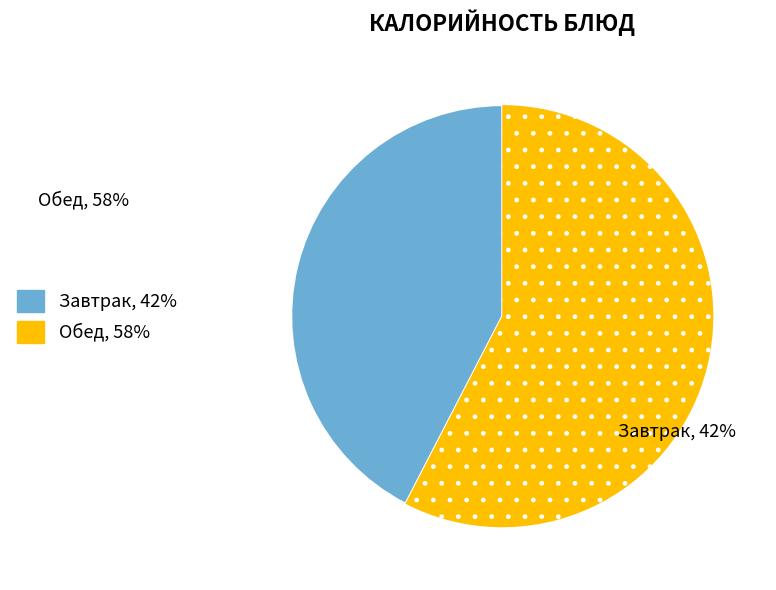

Does any single category account for the majority?

Yes